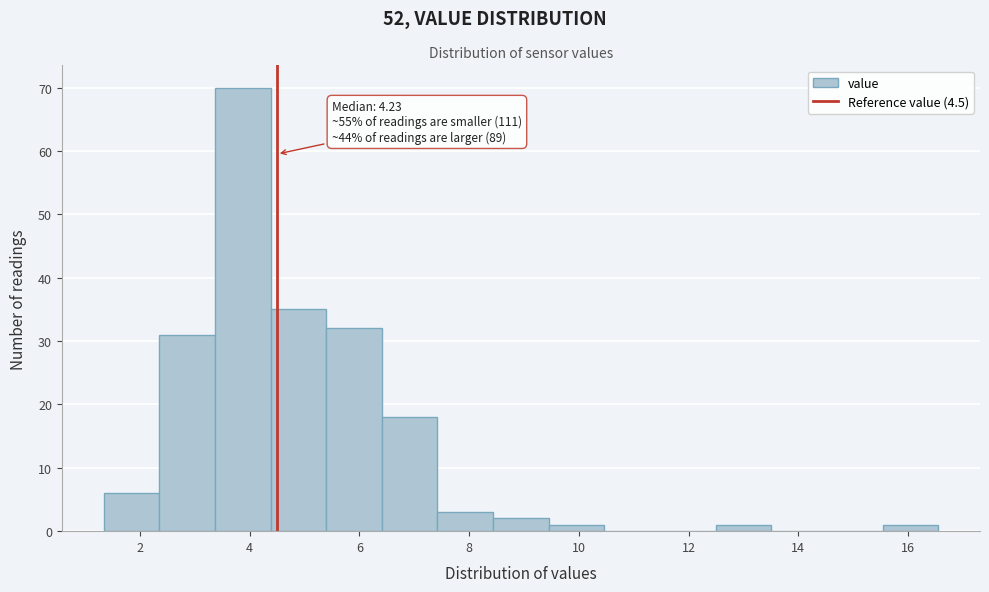

Over which range of the x-axis is the bar tallest?

3.4 to 4.4